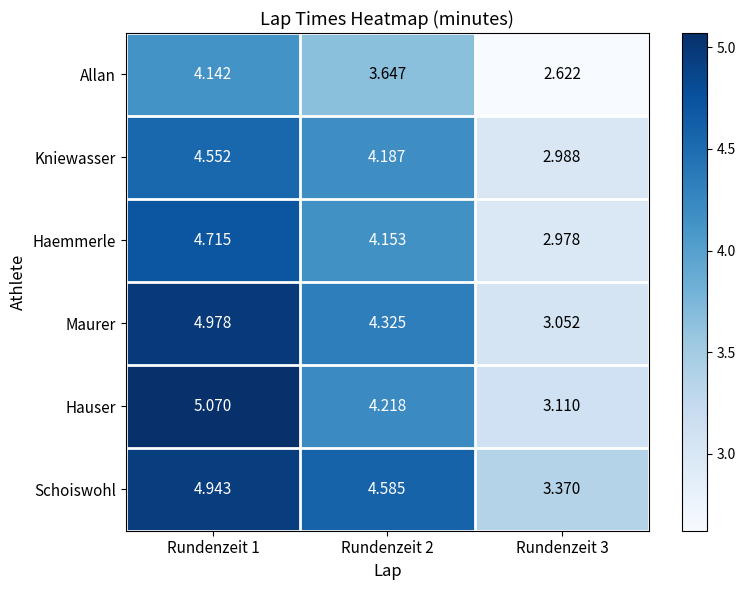

Which series has the largest range (max minus min)?

Hauser